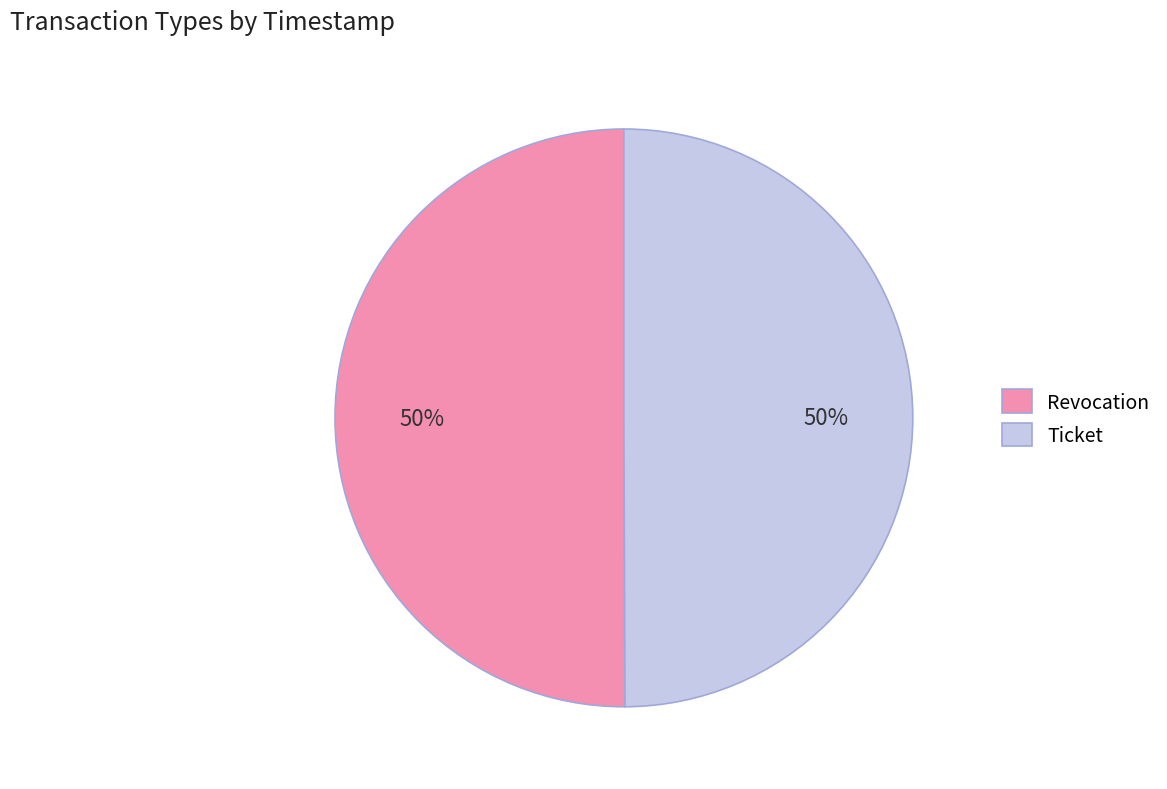

What is the ratio of the value at Revocation to the value at Ticket?

1.0